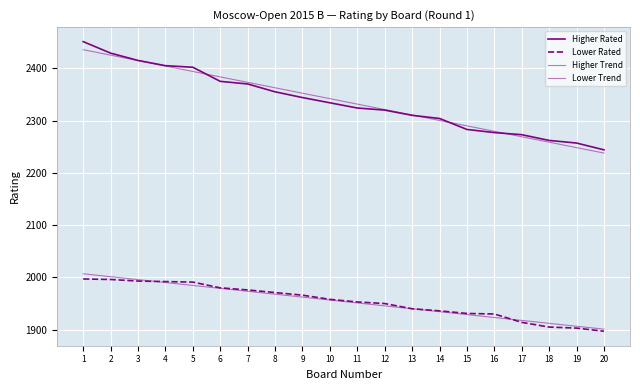

Reading left to right, list all the values displayed in this chart.

Higher Rated: 1=2451.0	2=2429.0	3=2415.0	4=2405.0	5=2402.0	6=2375.0	7=2370.0	8=2355.0	9=2344.0	10=2334.0	11=2324.0	12=2320.0	13=2310.0	14=2304.0	15=2283.0	16=2277.0	17=2273.0	18=2262.0	19=2257.0	20=2244.0
Lower Rated: 1=1997.0	2=1996.0	3=1993.0	4=1992.0	5=1991.0	6=1980.0	7=1976.0	8=1971.0	9=1966.0	10=1958.0	11=1953.0	12=1950.0	13=1940.0	14=1936.0	15=1931.0	16=1930.0	17=1914.0	18=1905.0	19=1903.0	20=1897.0
Higher Trend: 1=2435.6	2=2425.2	3=2414.7	4=2404.3	5=2393.9	6=2383.5	7=2373.1	8=2362.7	9=2352.3	10=2341.9	11=2331.5	12=2321.1	13=2310.7	14=2300.3	15=2289.9	16=2279.5	17=2269.1	18=2258.7	19=2248.2	20=2237.8
Lower Trend: 1=2006.9	2=2001.3	3=1995.8	4=1990.2	5=1984.6	6=1979.0	7=1973.5	8=1967.9	9=1962.3	10=1956.7	11=1951.2	12=1945.6	13=1940.0	14=1934.4	15=1928.9	16=1923.3	17=1917.7	18=1912.1	19=1906.6	20=1901.0